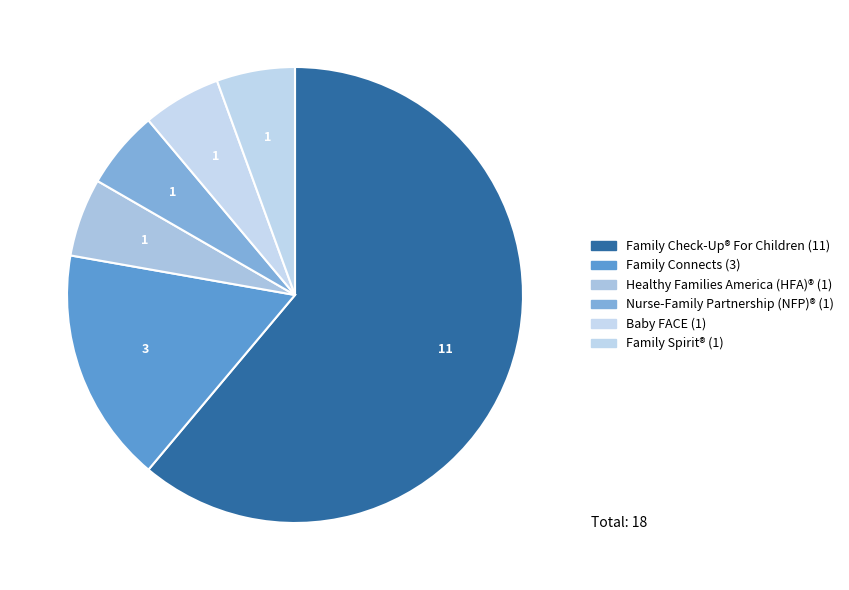

Rank the categories by value from lowest to highest.

Healthy Families America (HFA)®, Nurse-Family Partnership (NFP)®, Baby FACE, an adaptation of Parents as Teachers, Family Spirit®, Family Connects, Family Check-Up® For Children